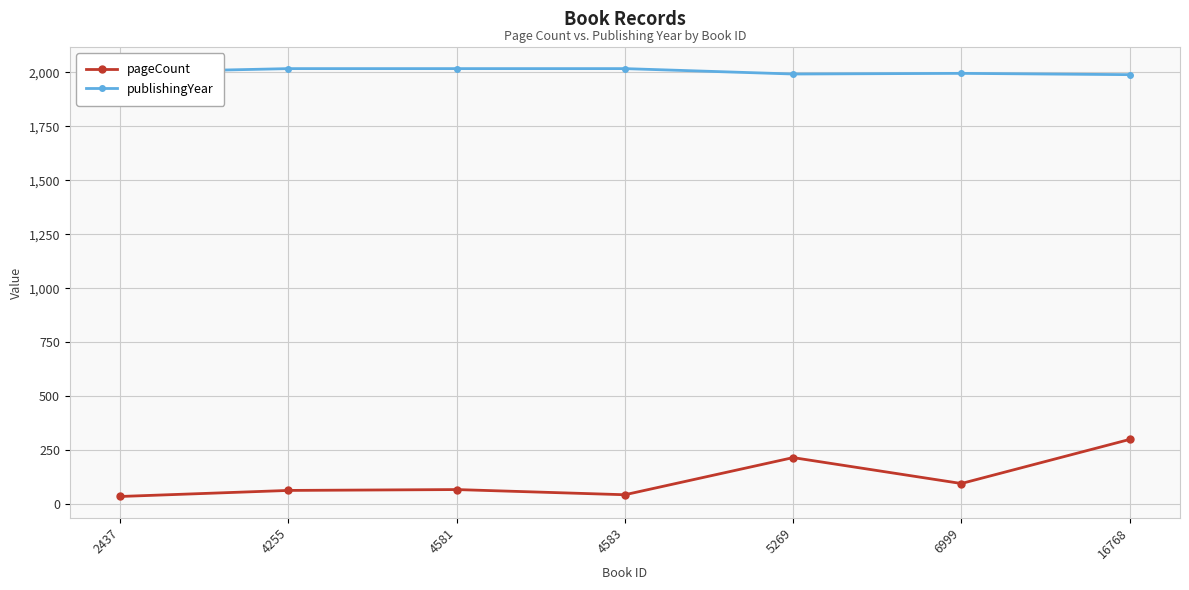

True or false: pageCount and publishingYear intersect in this chart.

False